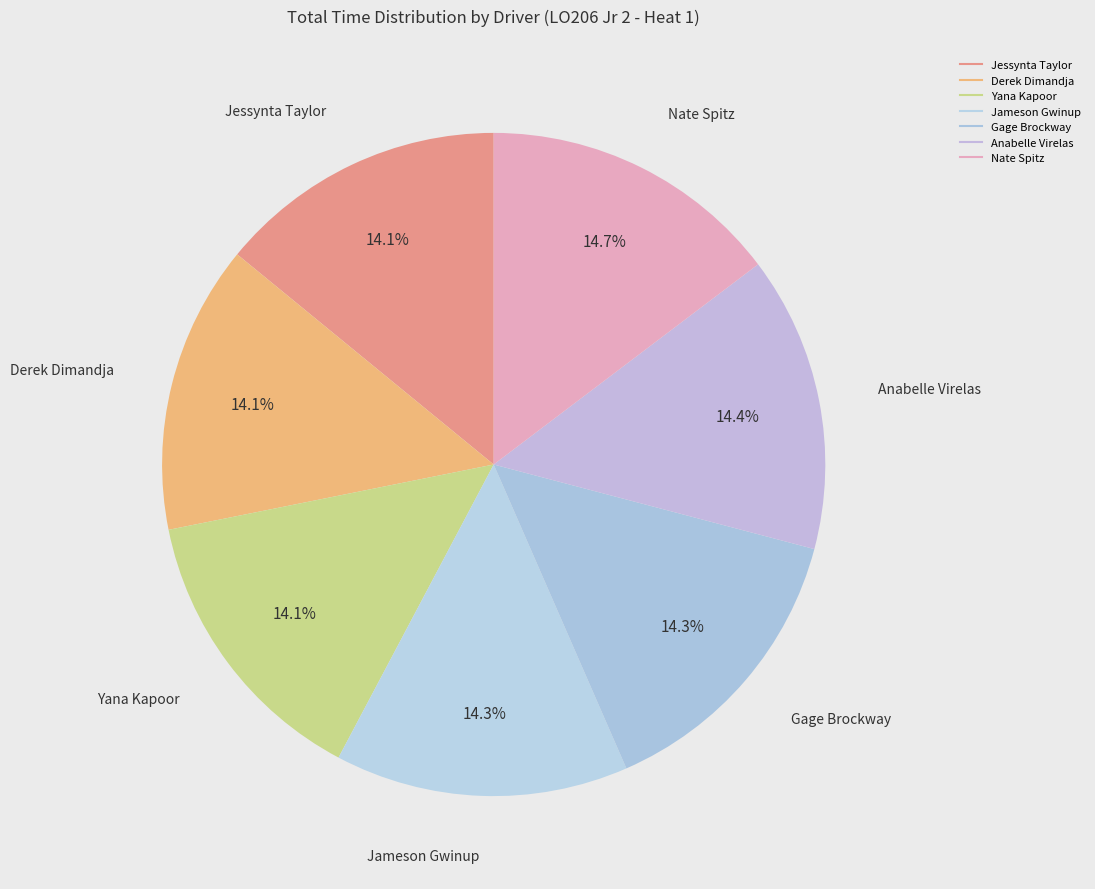

Is Derek Dimandja the majority of the pie?

No